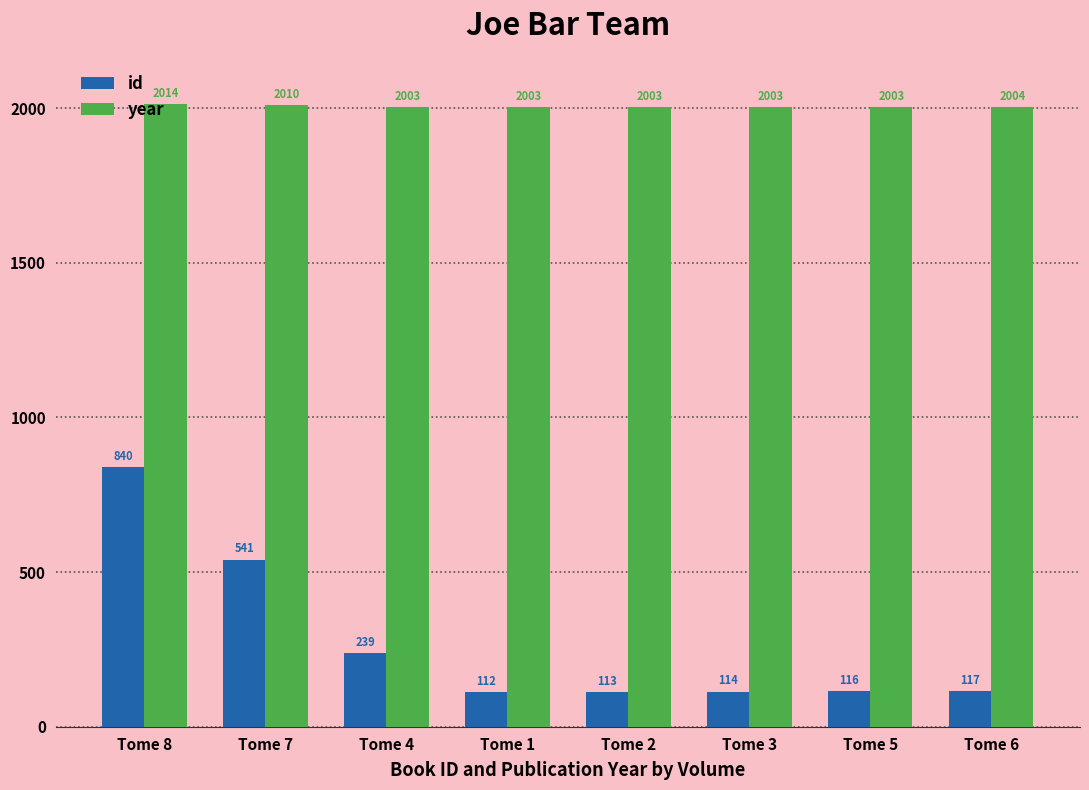

What is the difference between the maximum and minimum values in the year series?

11